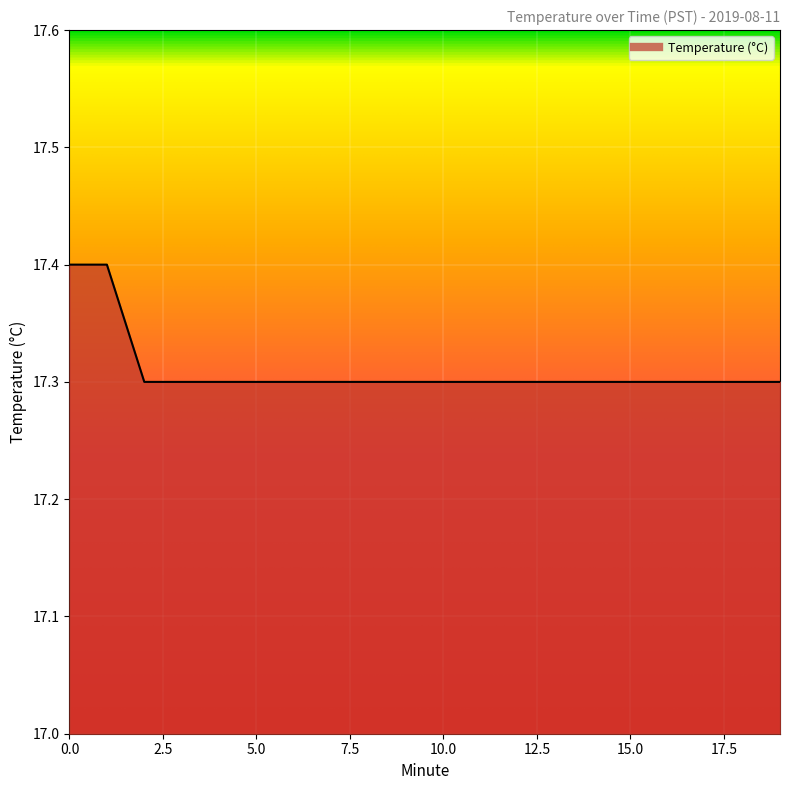

What is the sum of all values?

346.2